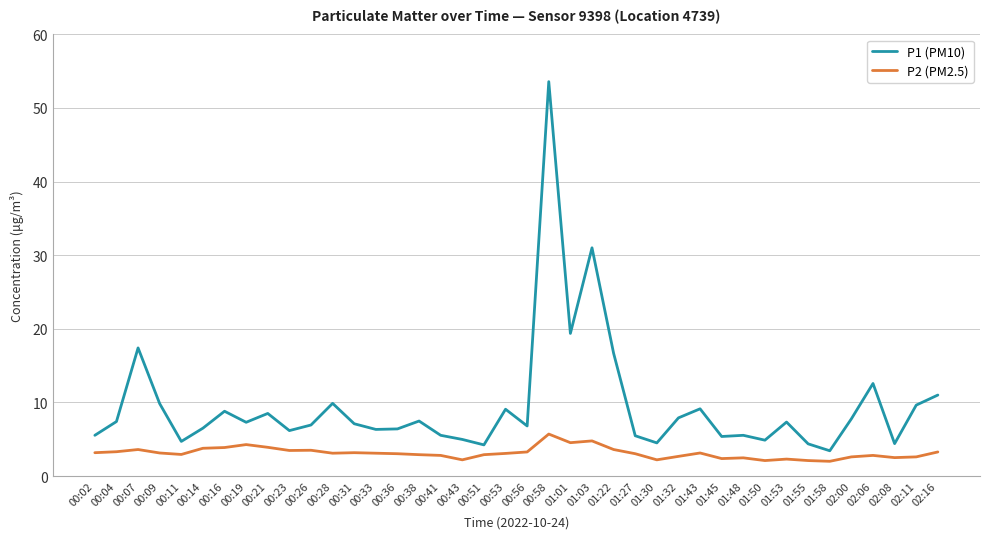

True or false: P1 (PM10) has more than 1 interior local peaks.

True